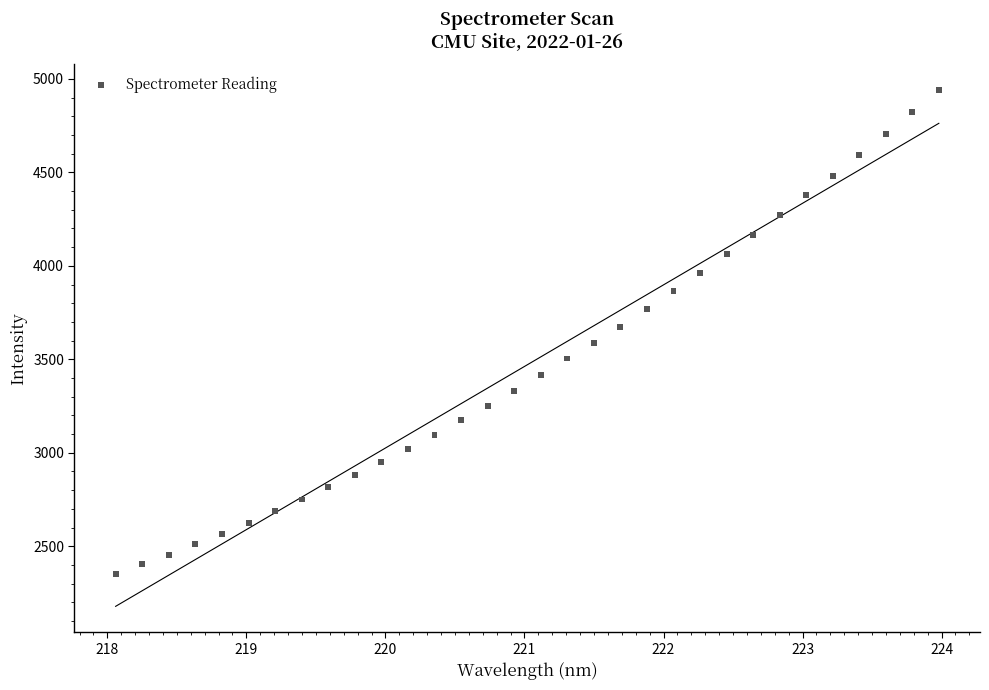

What is the range of X values (max minus min)?

5.9